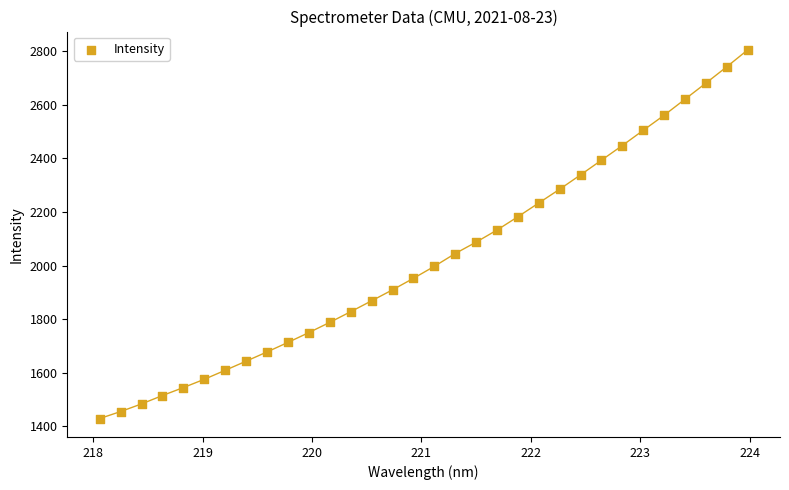

What is the range of X values (max minus min)?

5.9